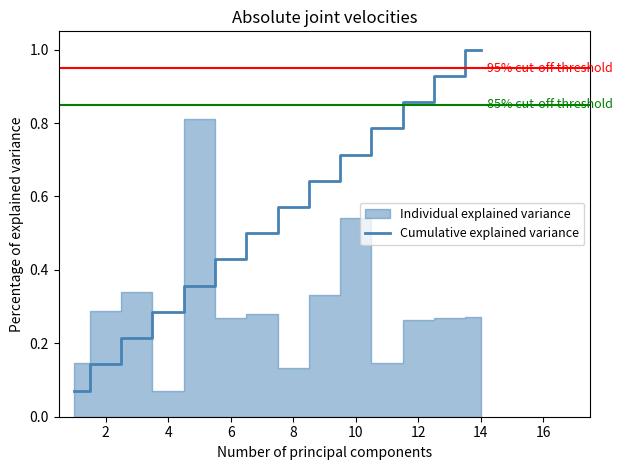

Reading right to left, what are all the values shown in this chart?

1.0	0.9	0.9	0.8	0.7	0.6	0.6	0.5	0.4	0.4	0.3	0.2	0.1	0.1